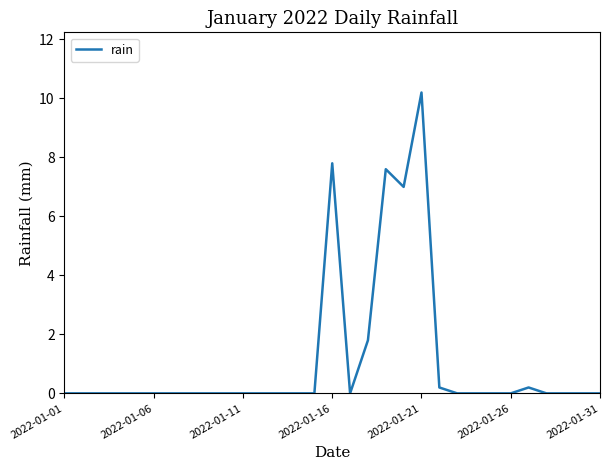

What is the difference between the maximum and minimum values?

10.2